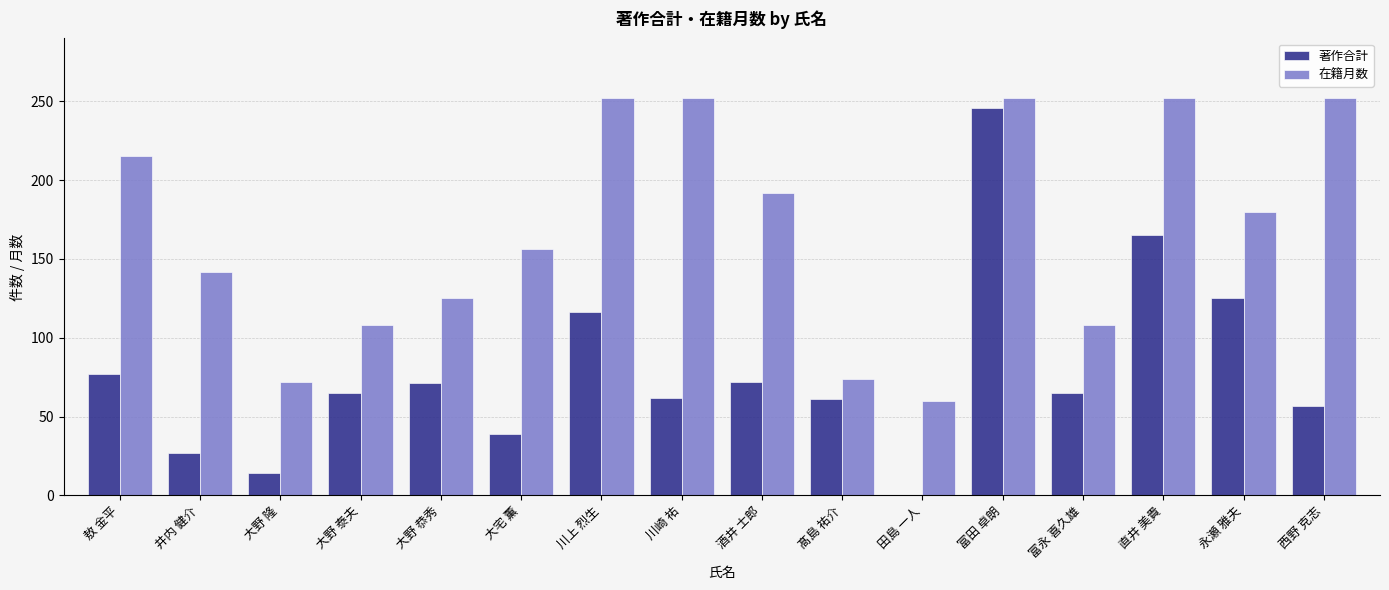

What is the maximum value for 著作合計?

246